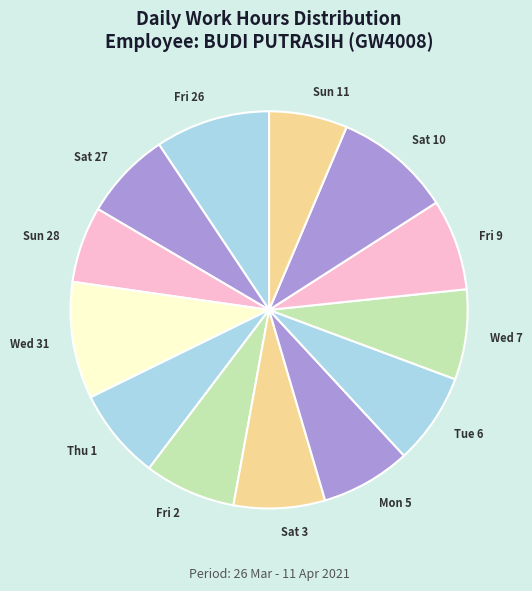

What is the ratio of the value at Fri 9 to the value at Mon 5?

1.0